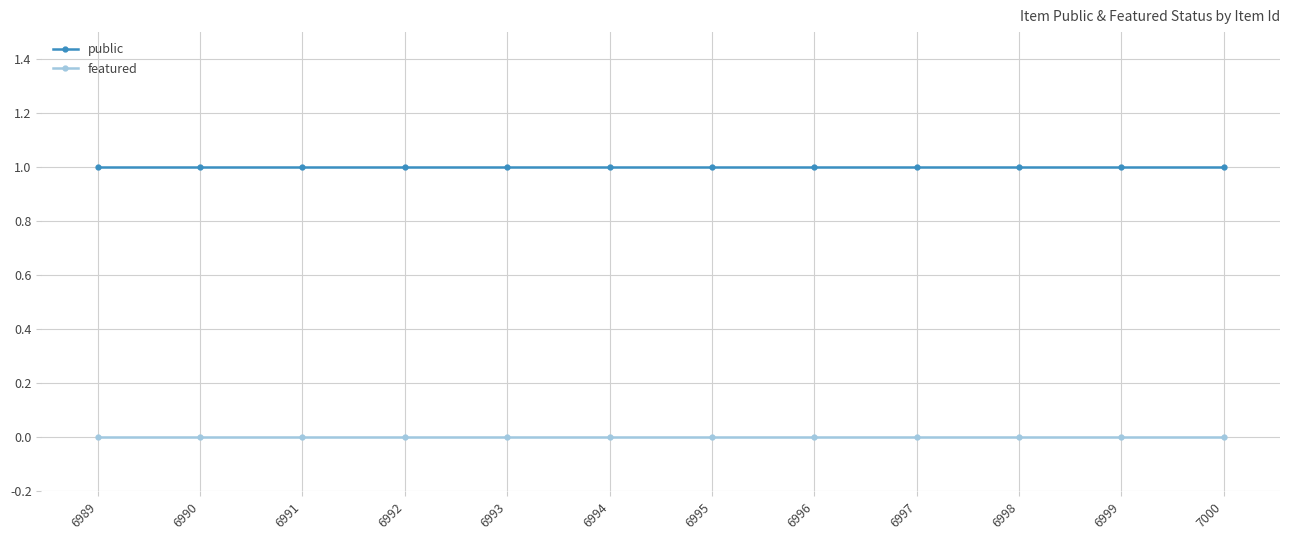

The public series shows 1 at 6991. True or false?

True